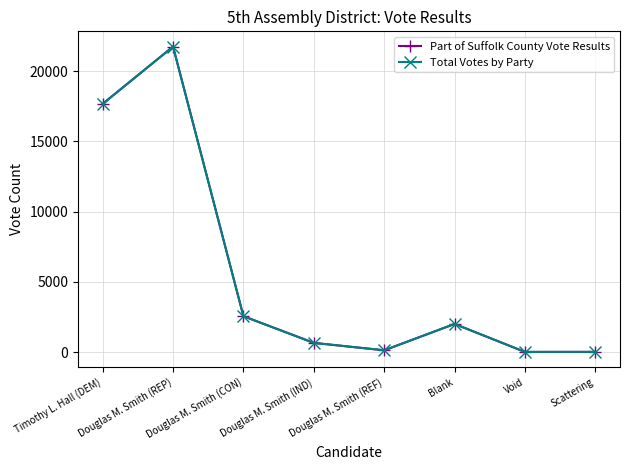

Reading left to right, extract all data points from this chart.

Part of Suffolk County Vote Results: 17668	21745	2551	653	126	2001	10	13
Total Votes by Party: 17668	21745	2551	653	126	2001	10	13